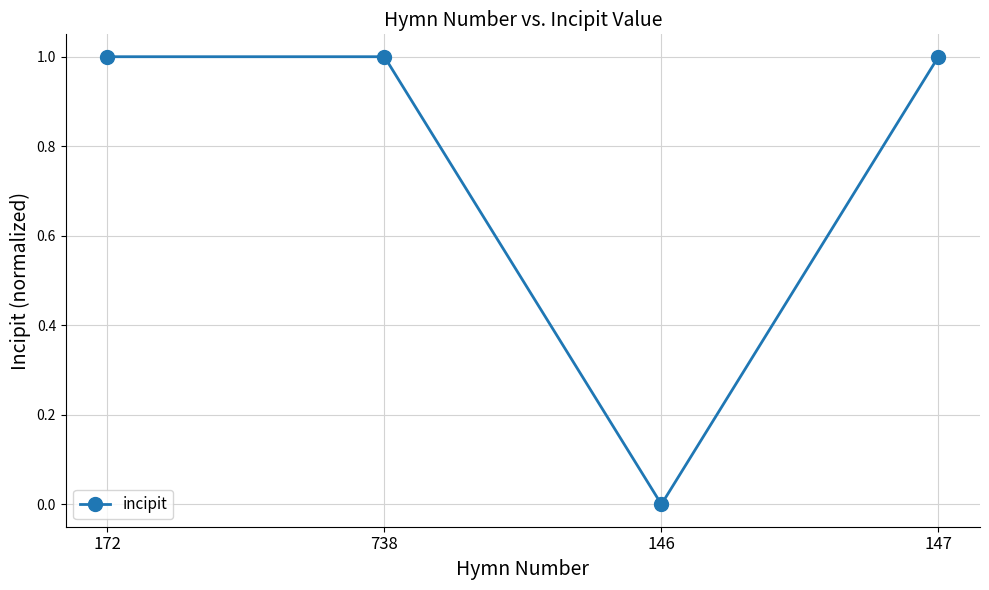

Read the value at 738.

1